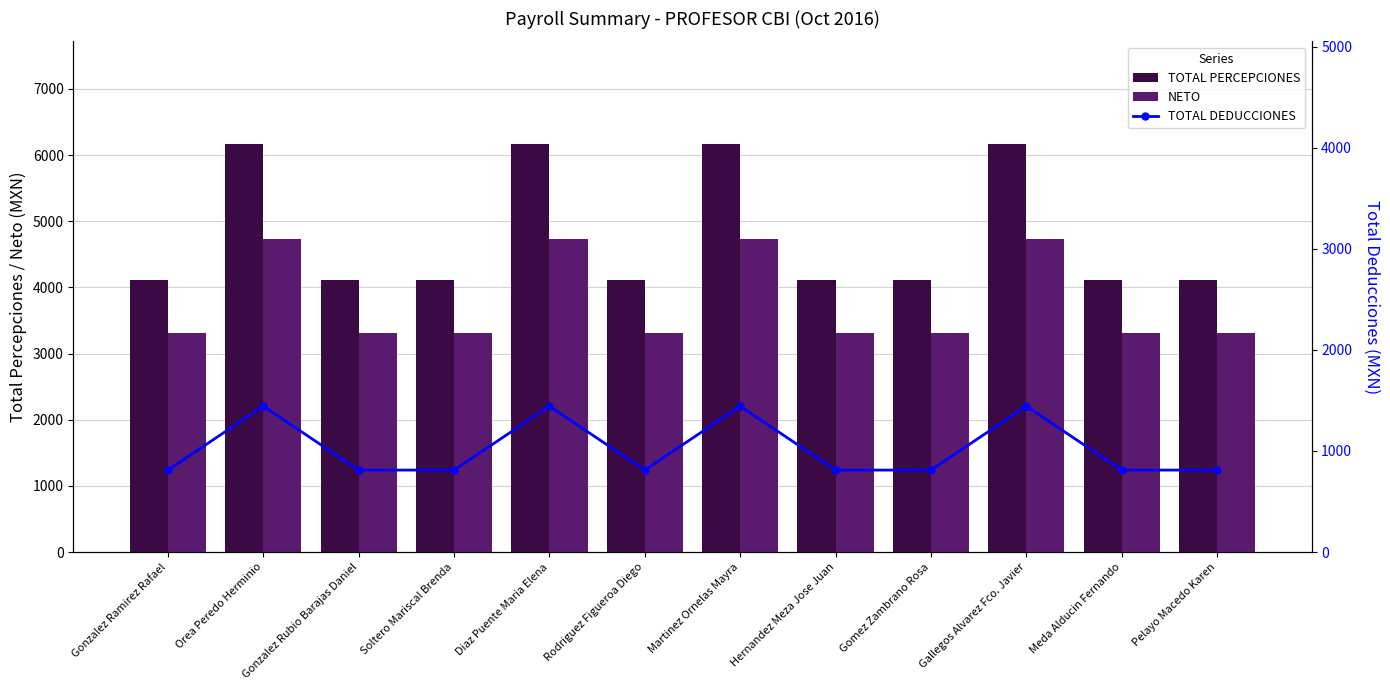

Reading right to left, what are all the values shown in this chart?

TOTAL PERCEPCIONES: Pelayo Macedo Karen=4116.1	Meda Alducin Fernando=4116.1	Gallegos Alvarez Fco. Javier=6174.2	Gomez Zambrano Rosa=4116.1	Hernandez Meza Jose Juan=4116.1	Martinez Ornelas Mayra=6174.2	Rodriguez Figueroa Diego=4116.1	Diaz Puente Maria Elena=6174.2	Soltero Mariscal Brenda=4116.1	Gonzalez Rubio Barajas Daniel=4116.1	Orea Peredo Herminio=6174.2	Gonzalez Ramirez Rafael=4116.1
NETO: Pelayo Macedo Karen=3305.2	Meda Alducin Fernando=3305.0	Gallegos Alvarez Fco. Javier=4731.0	Gomez Zambrano Rosa=3305.0	Hernandez Meza Jose Juan=3305.2	Martinez Ornelas Mayra=4731.0	Rodriguez Figueroa Diego=3305.2	Diaz Puente Maria Elena=4731.2	Soltero Mariscal Brenda=3305.2	Gonzalez Rubio Barajas Daniel=3305.0	Orea Peredo Herminio=4731.0	Gonzalez Ramirez Rafael=3305.2
TOTAL DEDUCCIONES: Pelayo Macedo Karen=810.9	Meda Alducin Fernando=811.1	Gallegos Alvarez Fco. Javier=1443.2	Gomez Zambrano Rosa=811.1	Hernandez Meza Jose Juan=810.9	Martinez Ornelas Mayra=1443.2	Rodriguez Figueroa Diego=810.9	Diaz Puente Maria Elena=1443.0	Soltero Mariscal Brenda=810.9	Gonzalez Rubio Barajas Daniel=811.1	Orea Peredo Herminio=1443.2	Gonzalez Ramirez Rafael=810.9